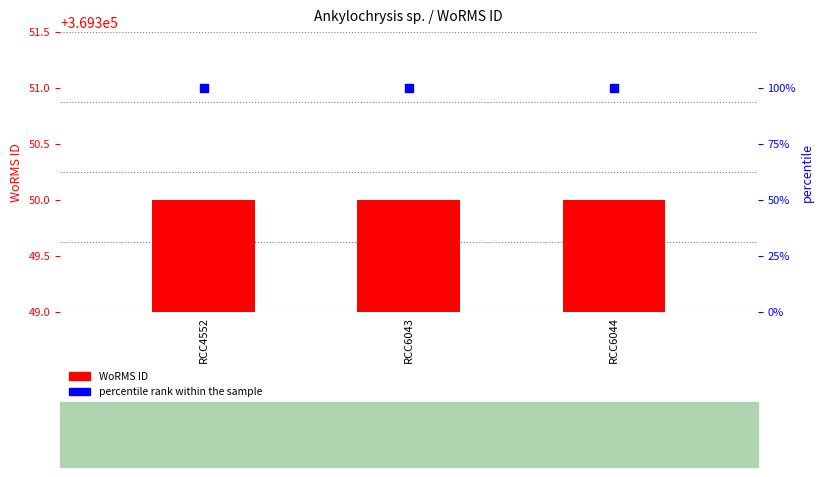

What are all the series names shown in the legend?

WoRMS ID, percentile rank within the sample